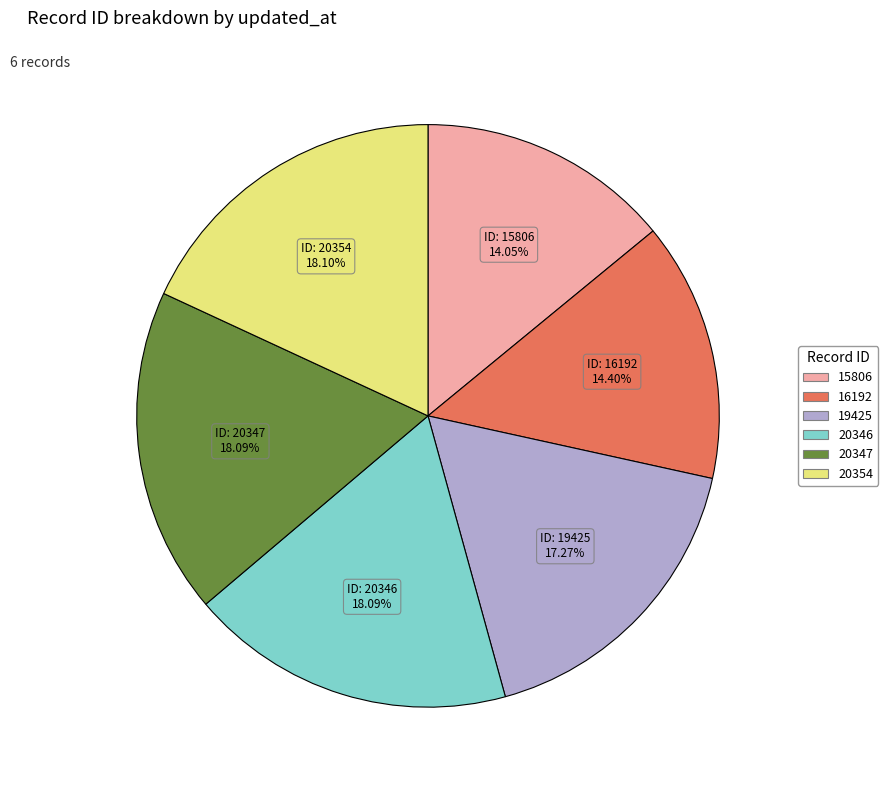

Is there any slice that represents more than half of the pie?

No